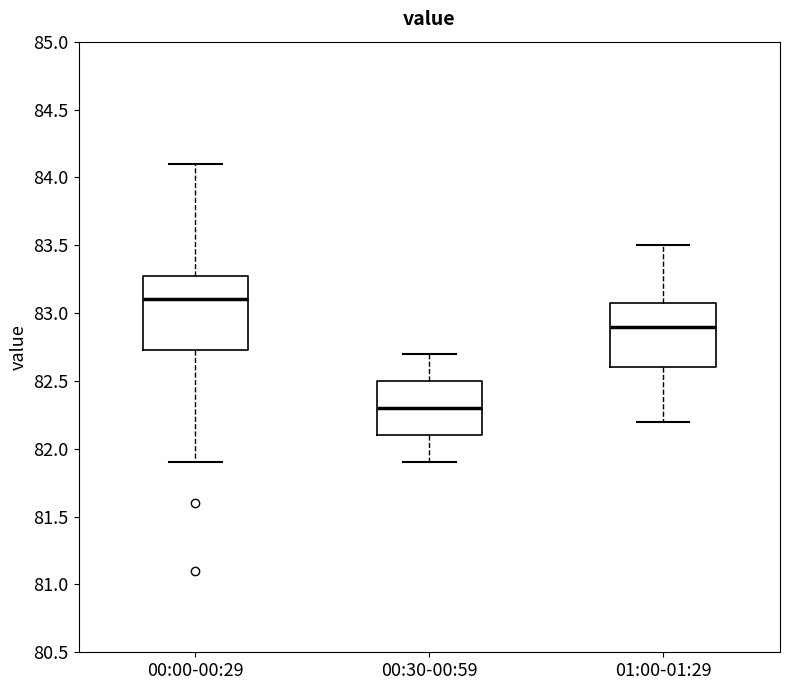

Reading left to right, transcribe this box plot: for each box, give where its median line is, the range the box spans, and where its two whiskers end, as read against the y-axis. The values are not printed on the chart, so give them approximately, as read against the axis.

00:00-00:29: median 83.10, box 82.75 to 83.30, whiskers 81.90 to 84.10
00:30-00:59: median 82.30, box 82.10 to 82.50, whiskers 81.90 to 82.70
01:00-01:29: median 82.90, box 82.60 to 83.10, whiskers 82.20 to 83.50